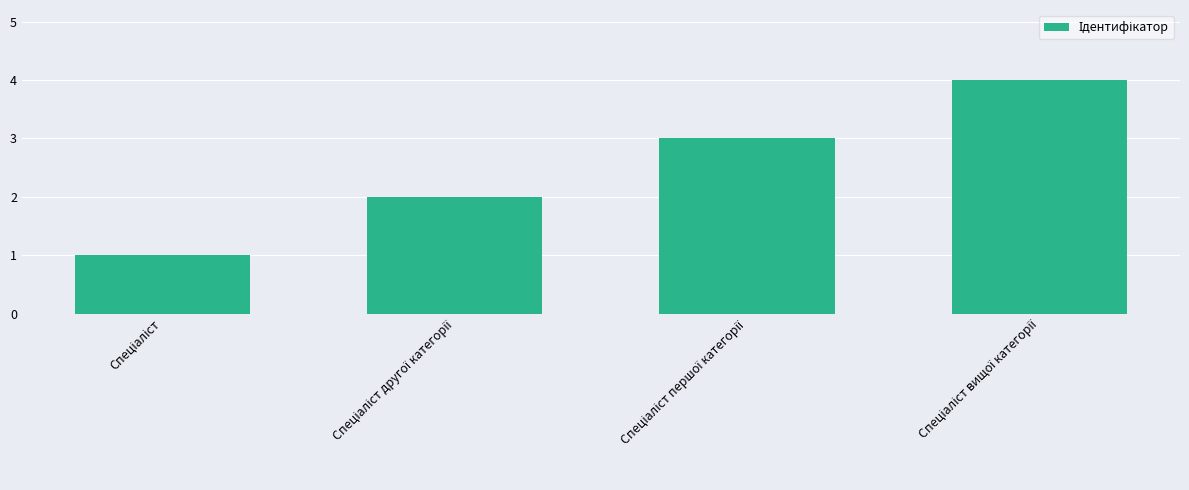

Reading left to right, what are all the values shown in this chart?

1	2	3	4